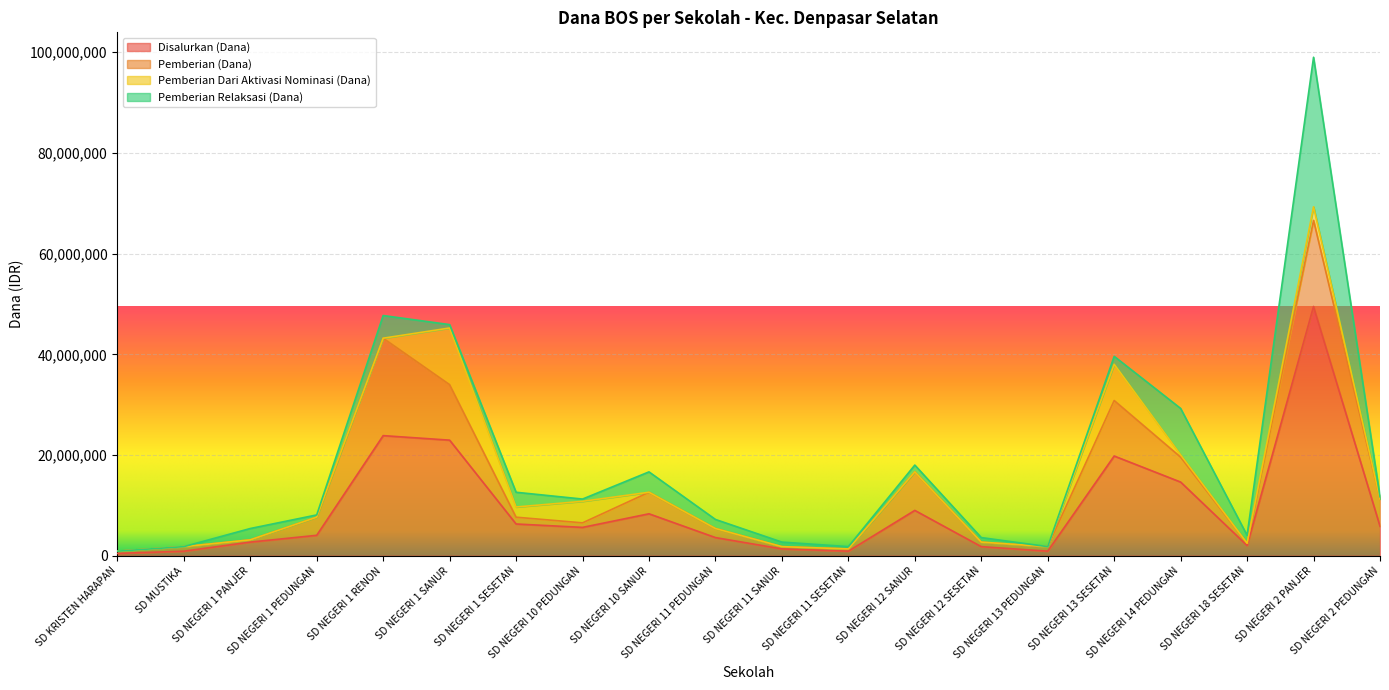

At SD NEGERI 10 SANUR, list the series in order from smallest to largest.

Pemberian Dari Aktivasi Nominasi (Dana), Pemberian Relaksasi (Dana), Pemberian (Dana), Disalurkan (Dana)